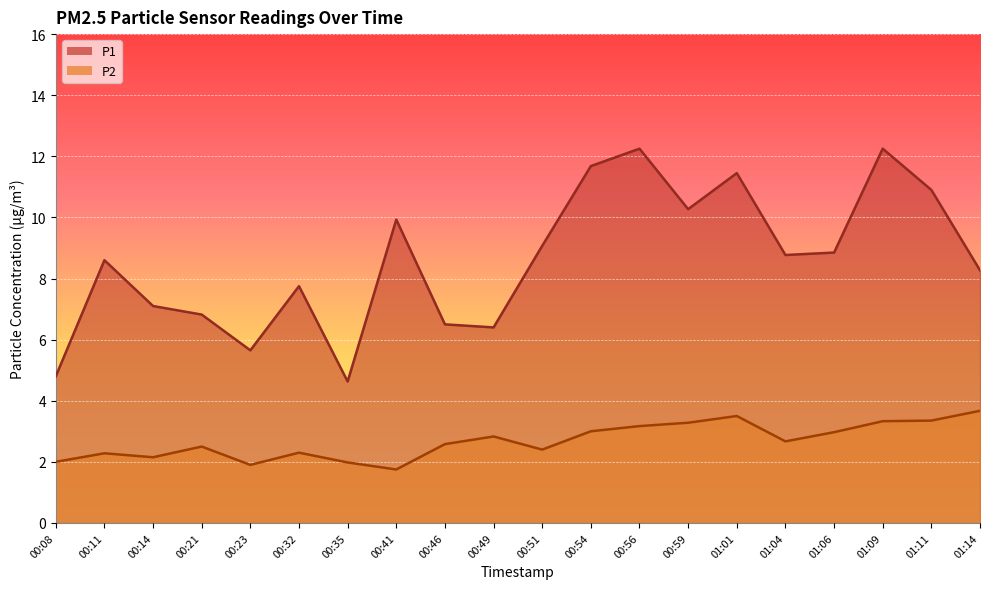

Reading right to left, extract all data points from this chart.

P1: 01:14=8.3	01:11=10.9	01:09=12.2	01:06=8.8	01:04=8.8	01:01=11.4	00:59=10.3	00:56=12.2	00:54=11.7	00:51=9.1	00:49=6.4	00:46=6.5	00:41=9.9	00:35=4.6	00:32=7.8	00:23=5.7	00:21=6.8	00:14=7.1	00:11=8.6	00:08=4.8
P2: 01:14=3.7	01:11=3.4	01:09=3.3	01:06=3.0	01:04=2.7	01:01=3.5	00:59=3.3	00:56=3.2	00:54=3.0	00:51=2.4	00:49=2.8	00:46=2.6	00:41=1.8	00:35=2.0	00:32=2.3	00:23=1.9	00:21=2.5	00:14=2.1	00:11=2.3	00:08=2.0